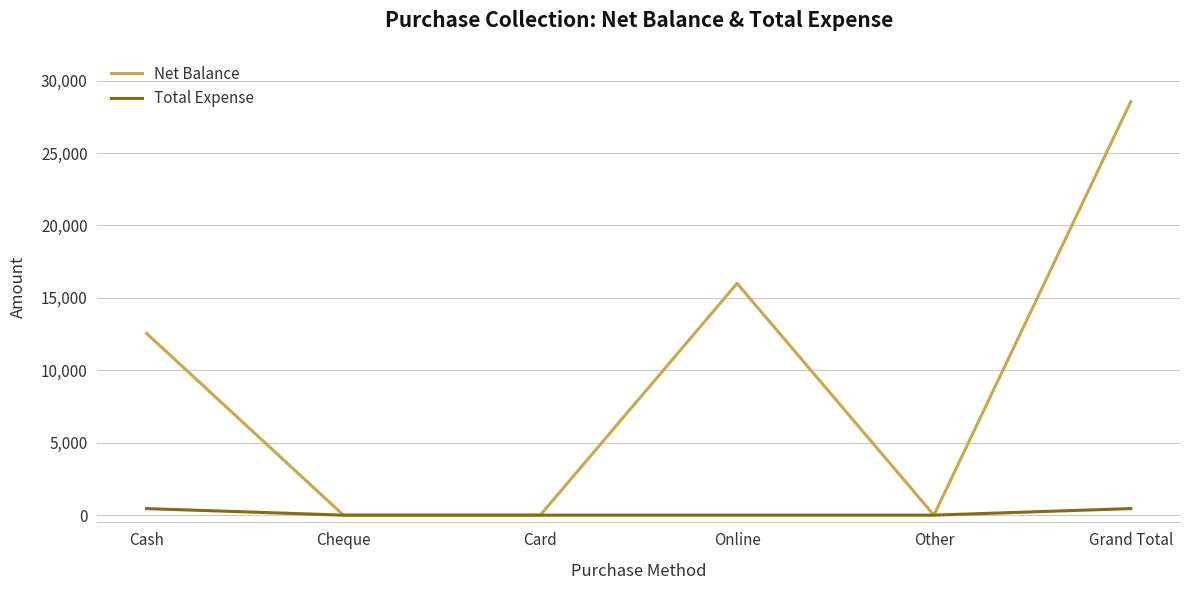

The value of Net Balance at Card is -11157. True or false?

False